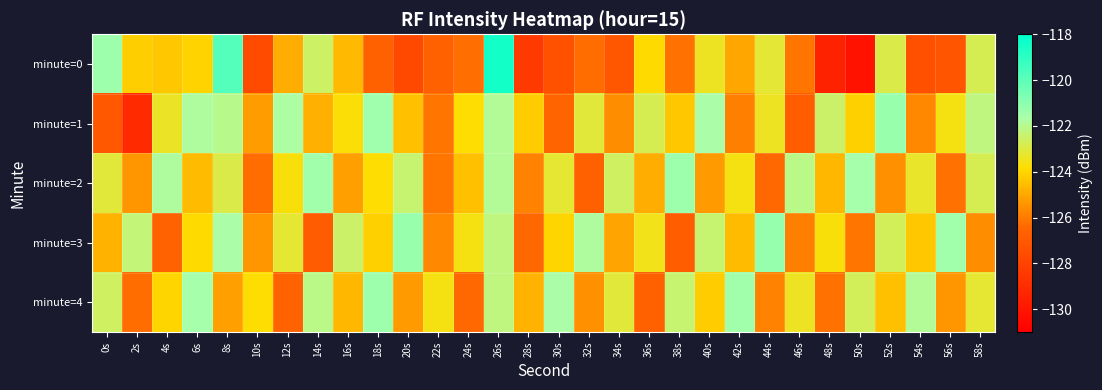

How many data points does each series have?

30